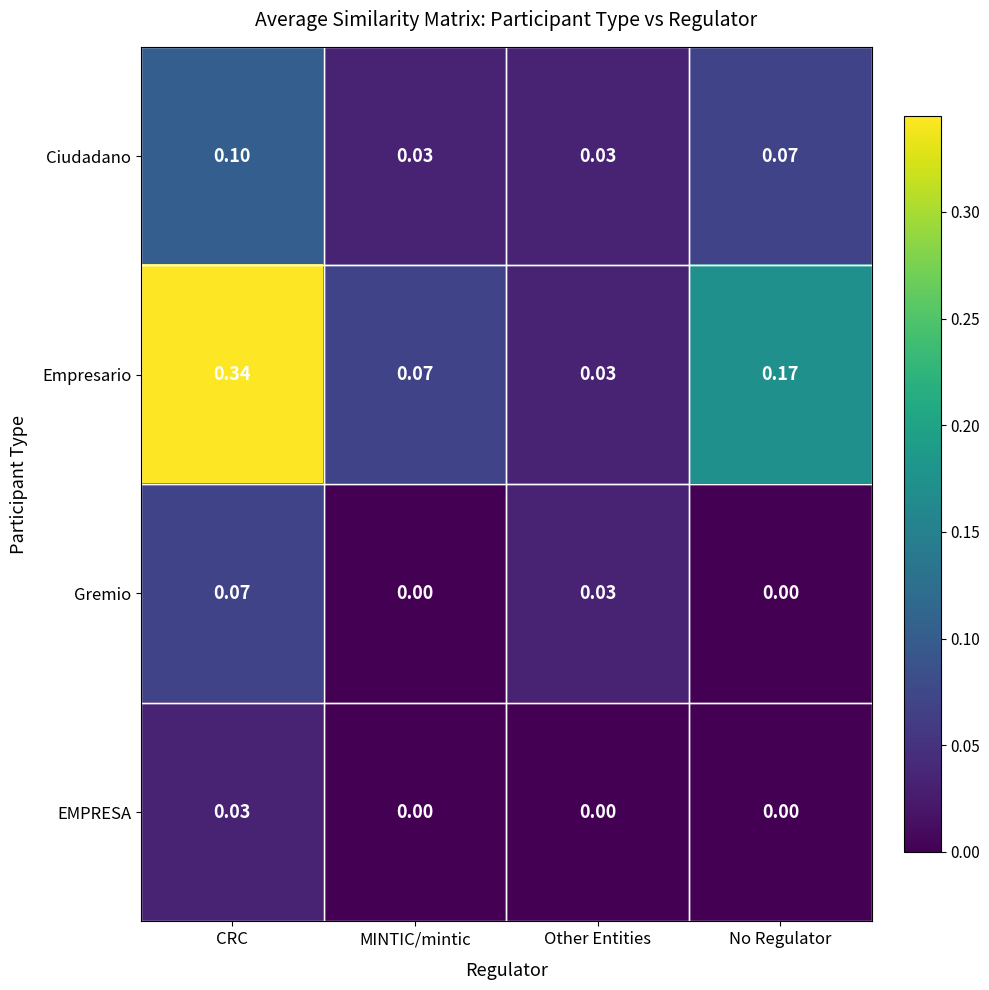

Which series has the largest total across all categories?

Empresario